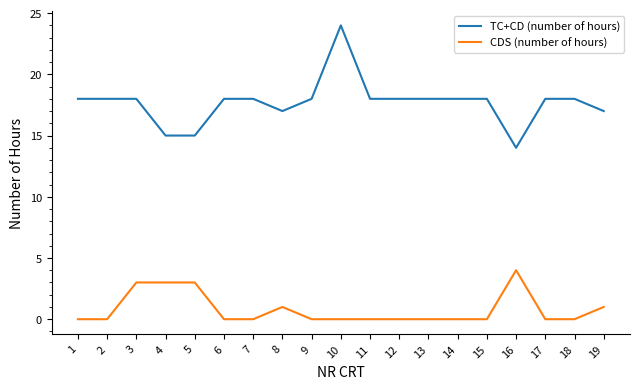

True or false: CDS (number of hours) has a value of 3 at 4.

True